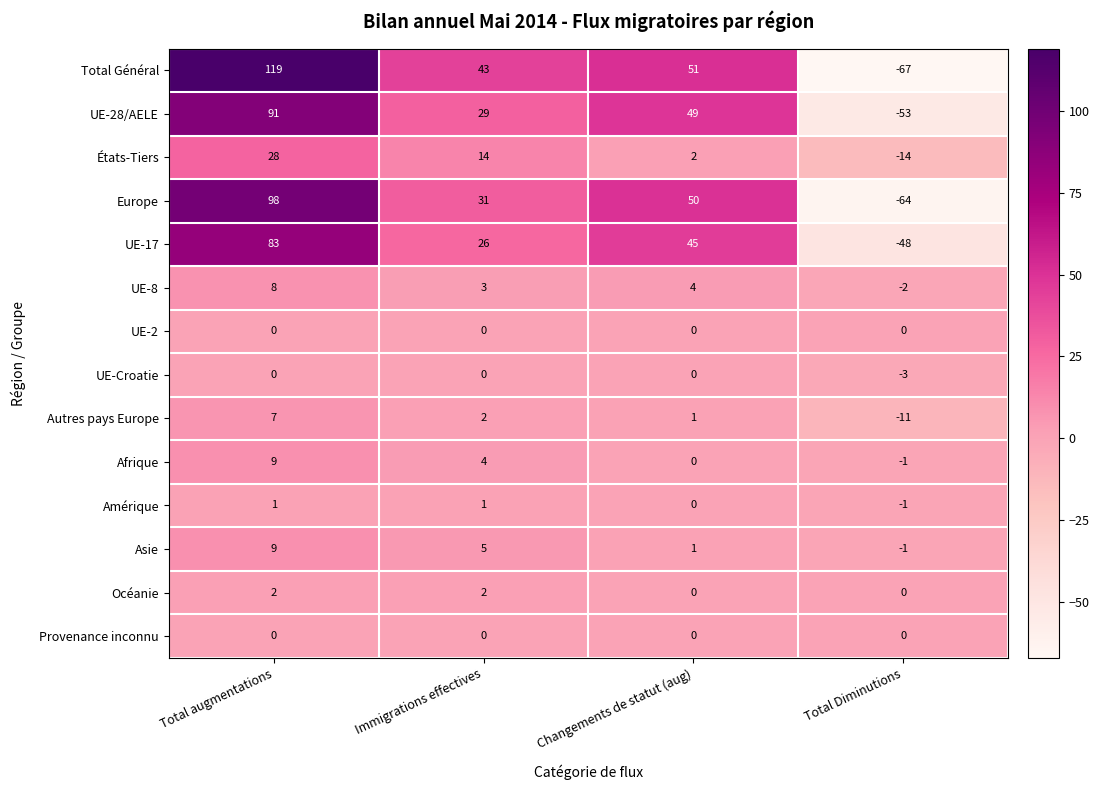

Rank the categories by Total Général value from highest to lowest.

Total augmentations, Changements de statut (aug), Immigrations effectives, Total Diminutions